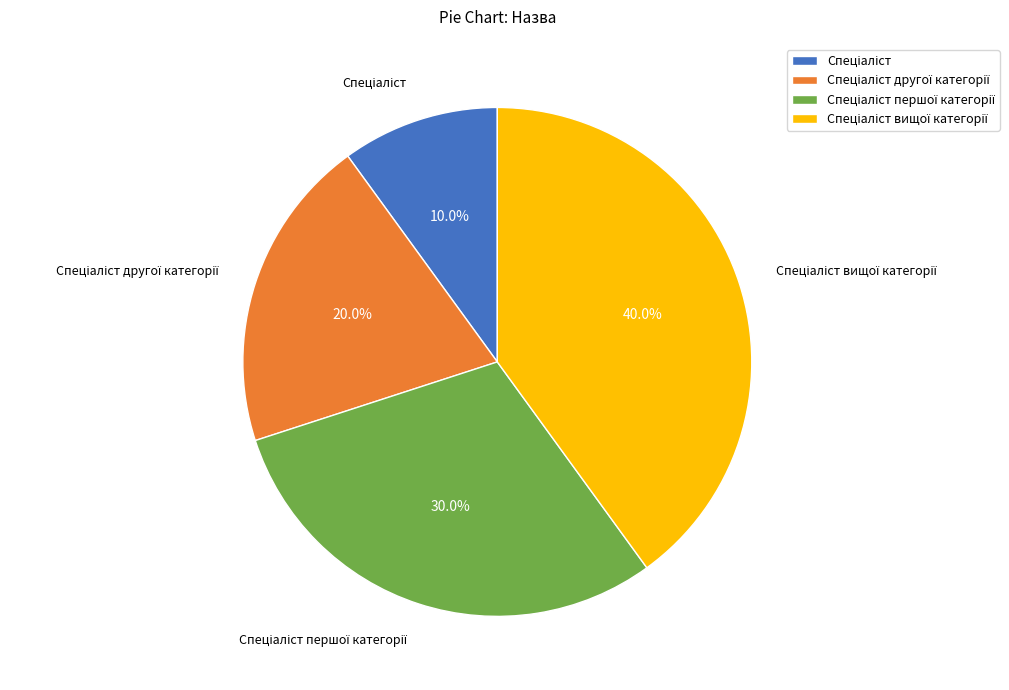

Is there a majority slice in this chart?

No